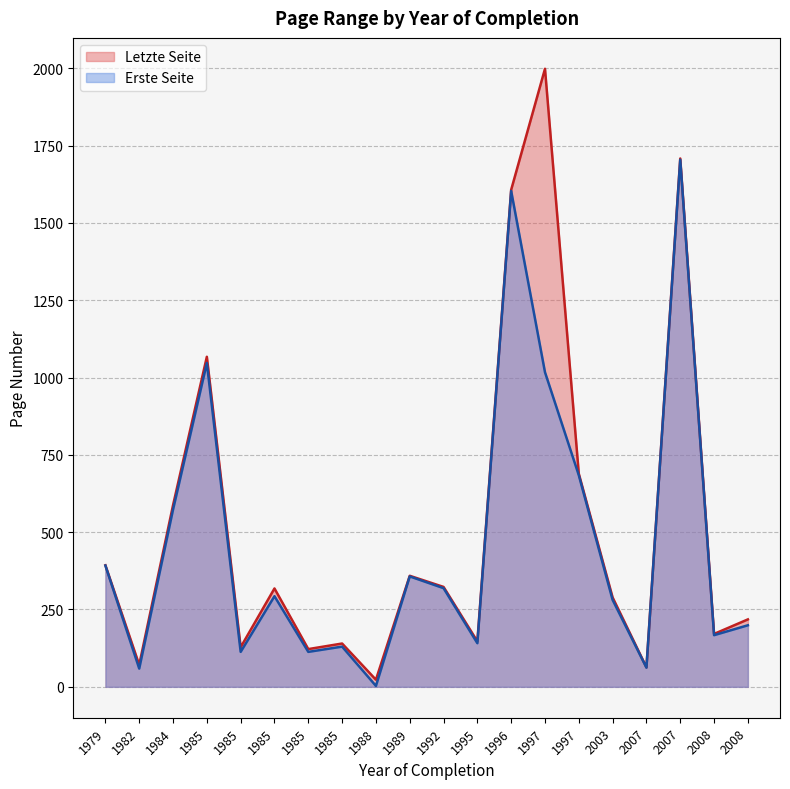

The Letzte Seite series shows 218 at 1992. True or false?

False